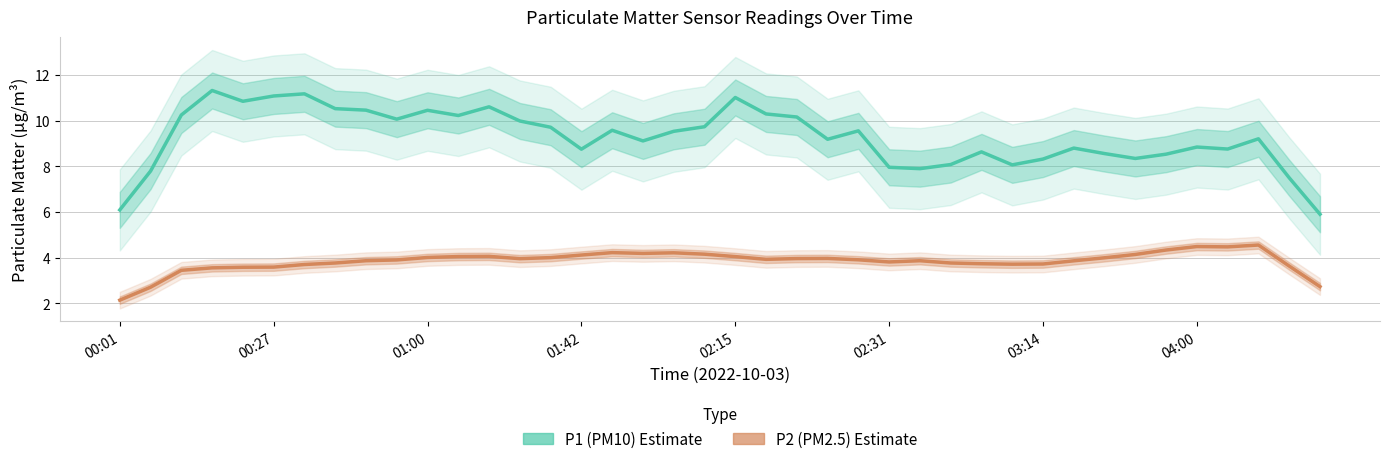

How many interior local valleys does the P2 (PM2.5) series have?

6